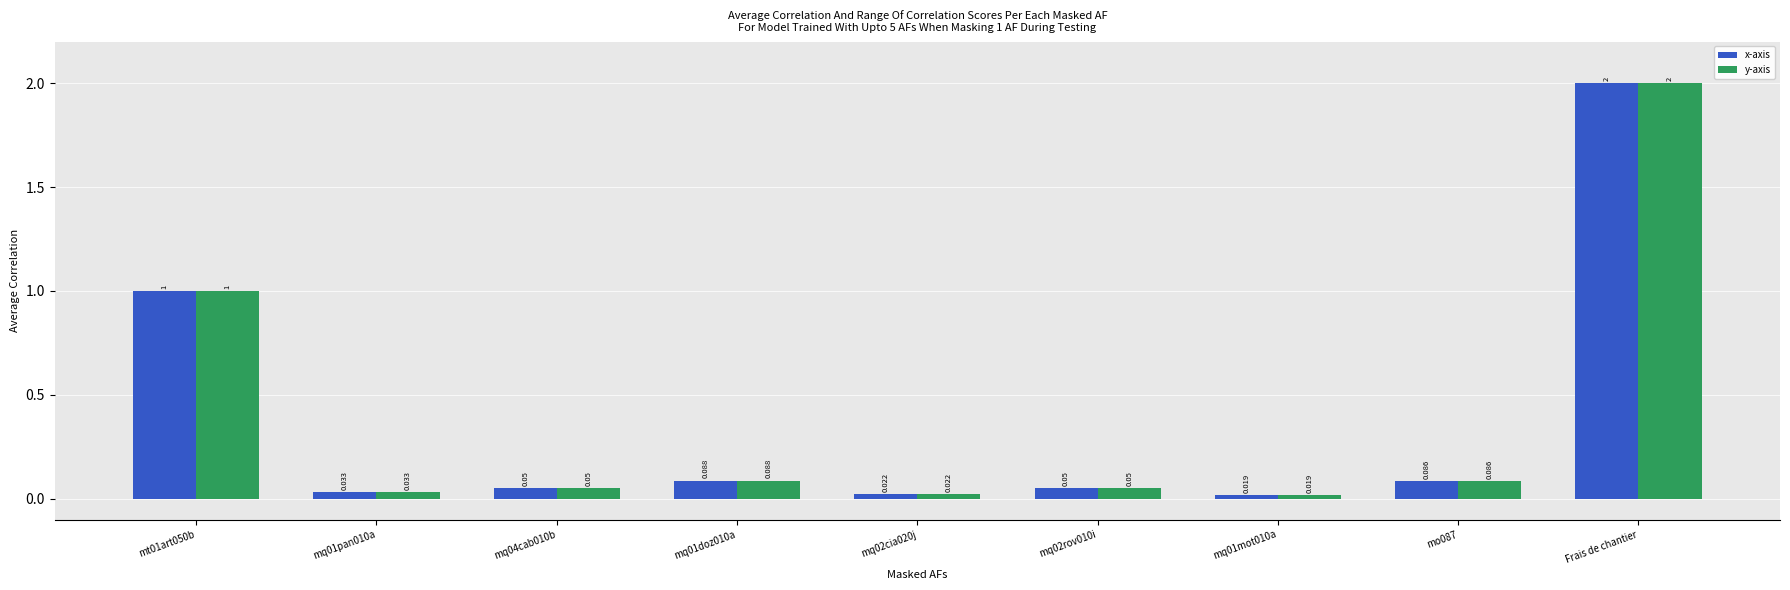

Is the value of x-axis at mq04cab010b greater than the value of y-axis at mq01pan010a?

Yes